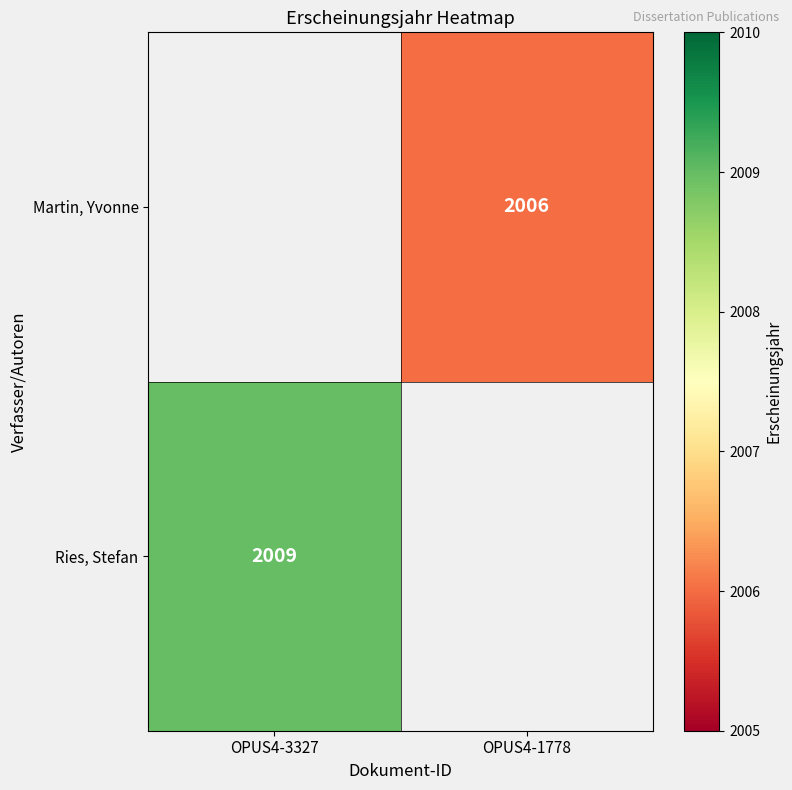

Which has a higher value, OPUS4-1778 or OPUS4-3327?

OPUS4-3327